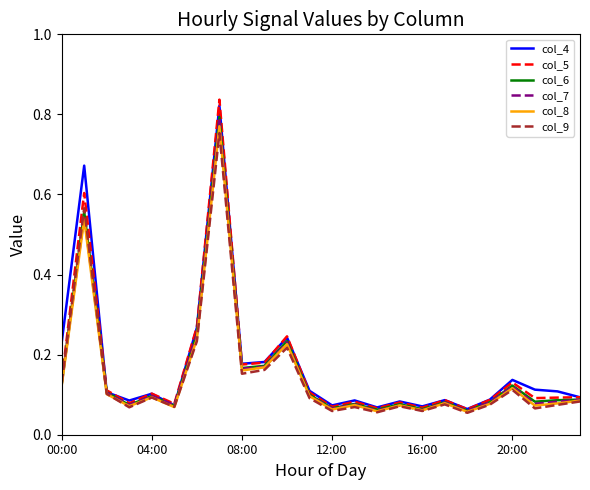

Which series has the widest spread of values?

col_5